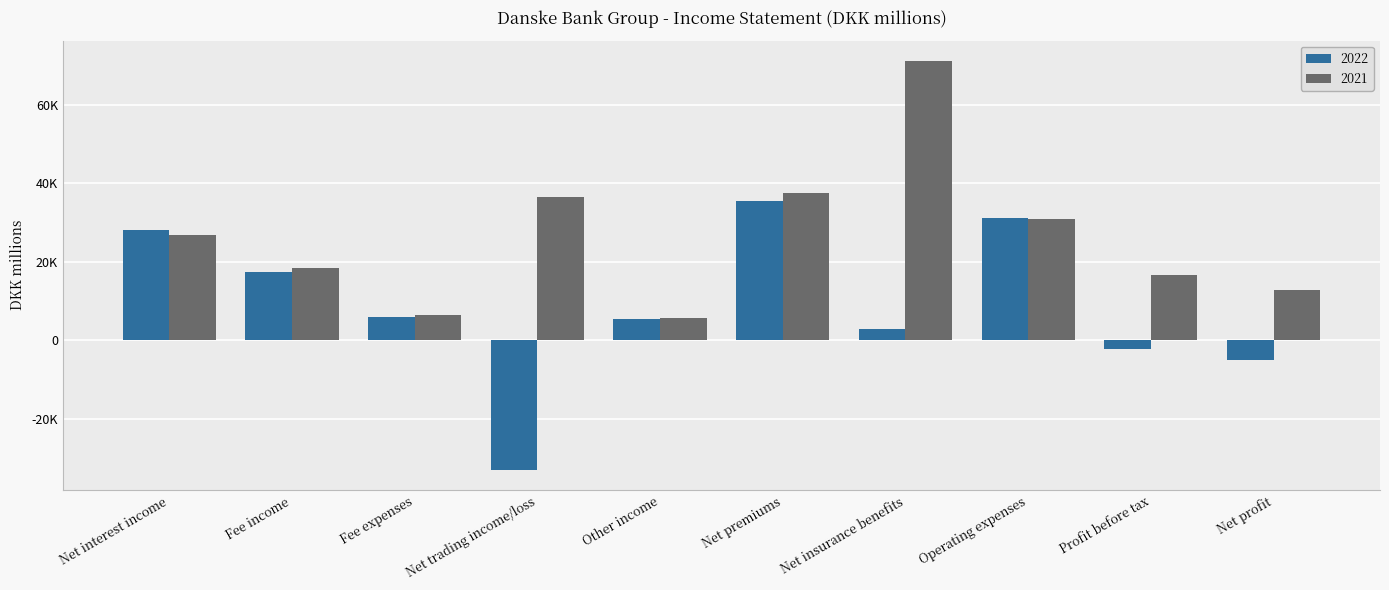

Which category has the lowest value across all series?

Net trading income/loss